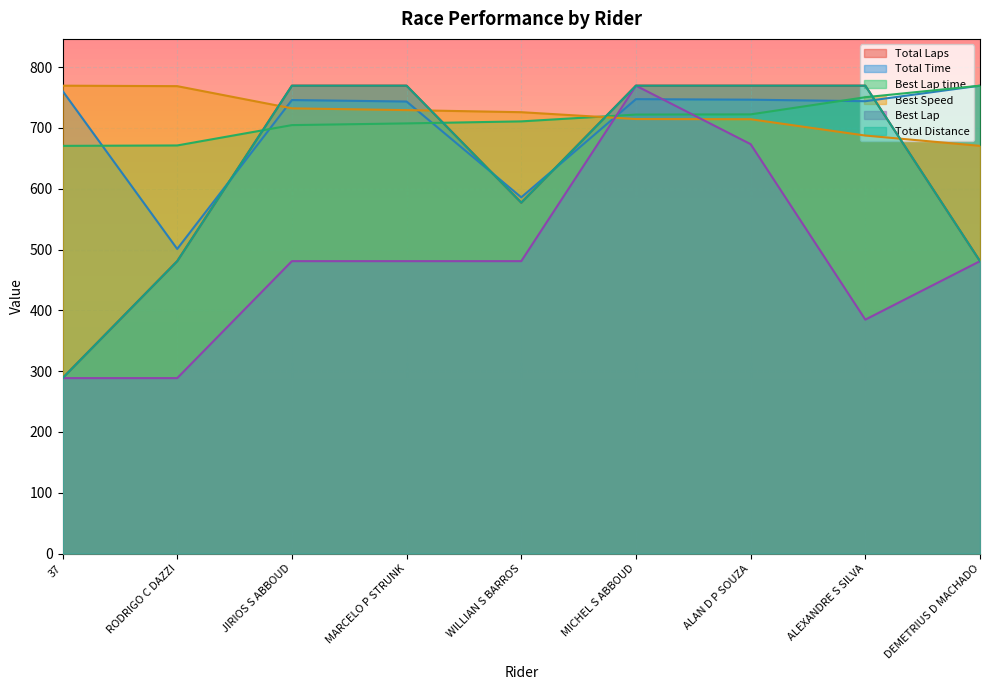

What is the label of the 2nd point from the left?

RODRIGO C DAZZI